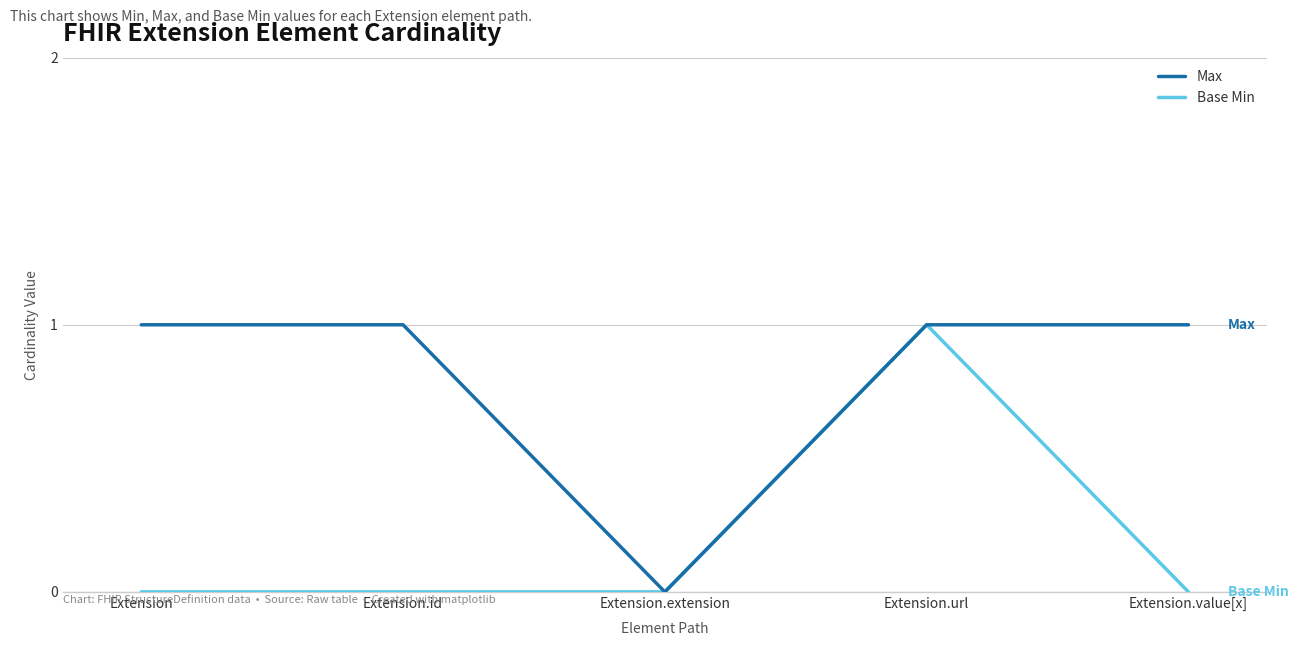

Reading left to right, extract all data points from this chart.

Max: 1	1	0	1	1
Base Min: 0	0	0	1	0